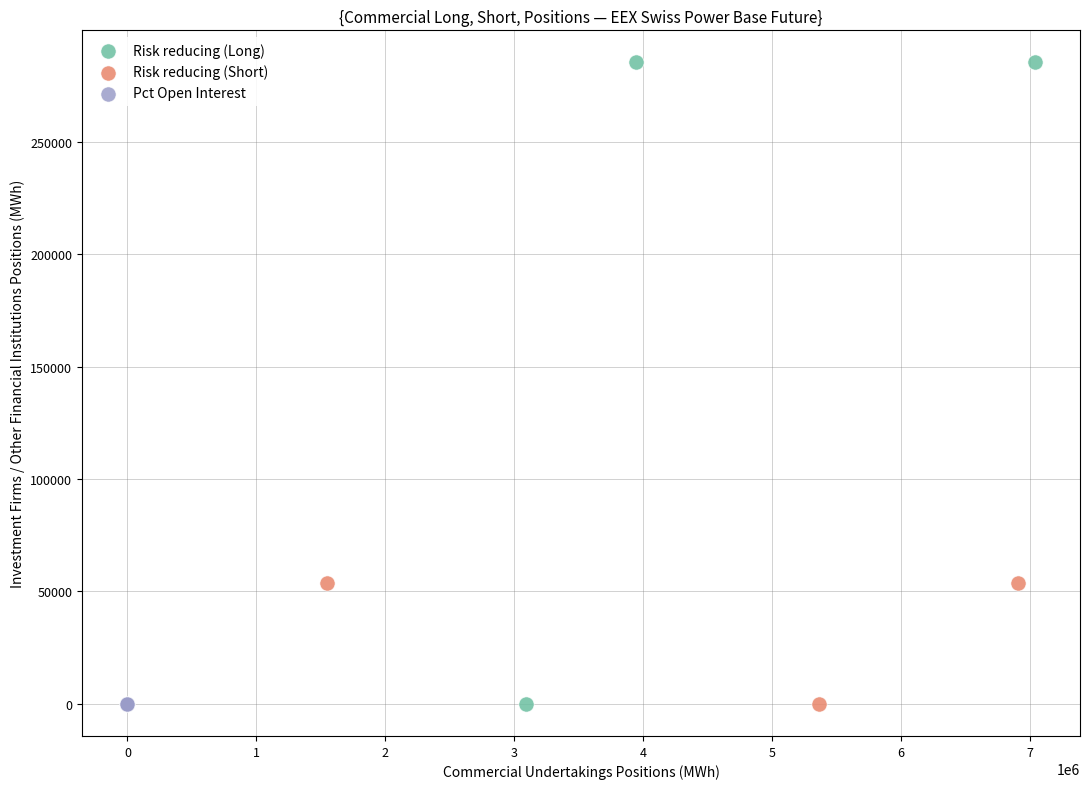

Which series contains the highest Y value?

Risk reducing (Long)